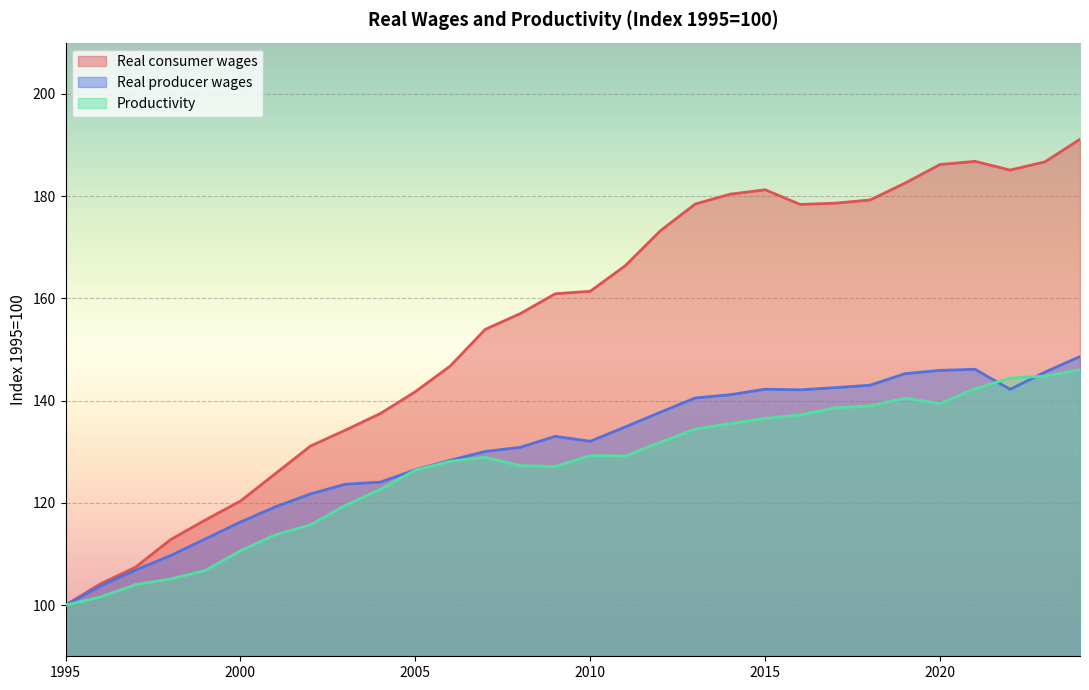

True or false: Real consumer wages has a value of 178.4 at 2013.

True